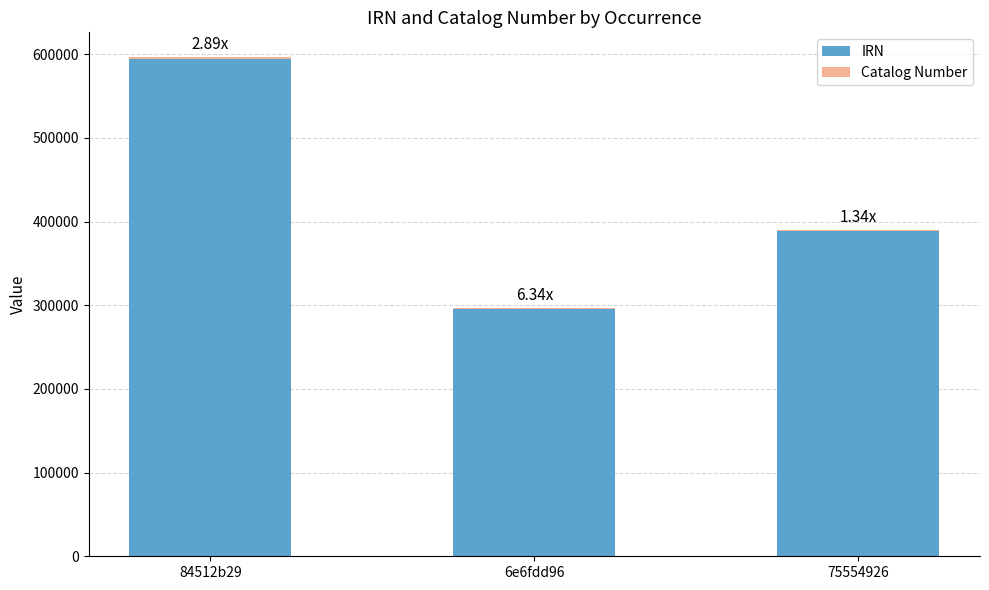

What value does the IRN series have at 75554926?

389094.0